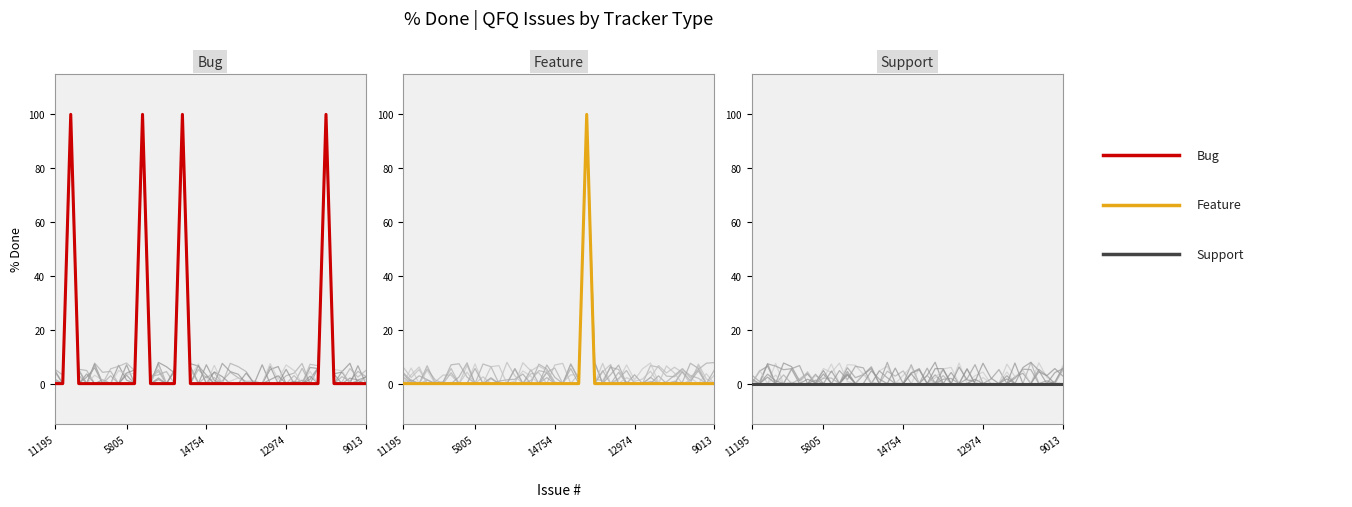

Which series has the widest spread of values?

Bug